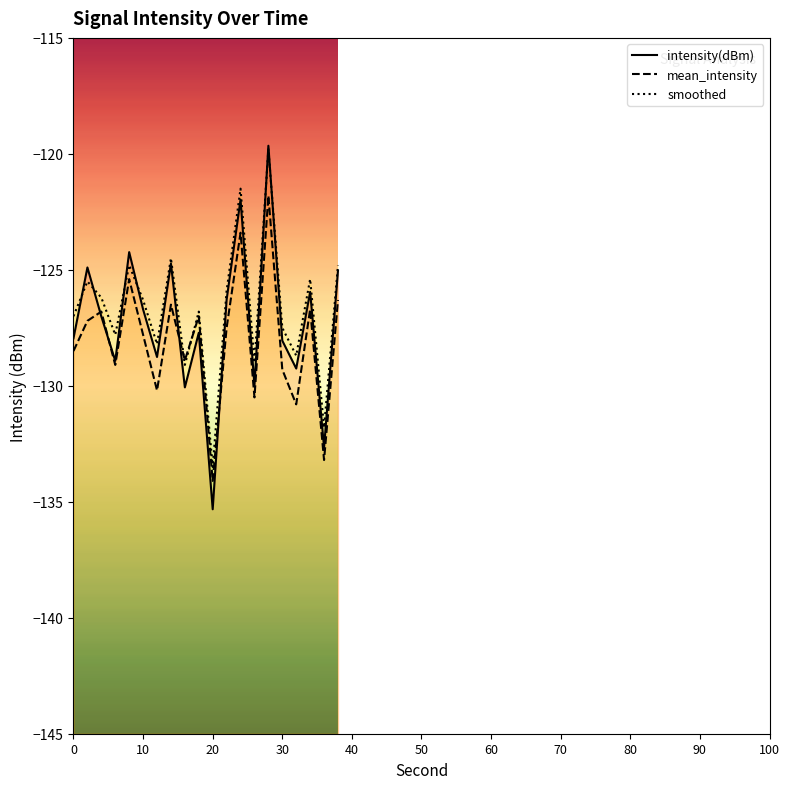

Reading right to left, list all the values displayed in this chart.

intensity(dBm): -125.0	-132.7	-126.0	-129.3	-128.1	-119.6	-130.0	-122.0	-126.3	-135.3	-127.7	-130.1	-124.7	-128.8	-126.7	-124.2	-128.9	-127.0	-124.9	-128.0
mean_intensity: -126.3	-133.2	-126.7	-130.8	-129.3	-121.8	-130.5	-123.4	-127.5	-134.1	-127.0	-128.9	-126.5	-130.2	-127.8	-125.4	-129.1	-126.8	-127.2	-128.5
smoothed: -124.8	-131.8	-125.4	-128.7	-127.5	-119.8	-129.0	-121.5	-125.9	-133.5	-126.8	-129.1	-124.5	-128.2	-126.3	-124.8	-127.8	-126.2	-125.5	-127.0